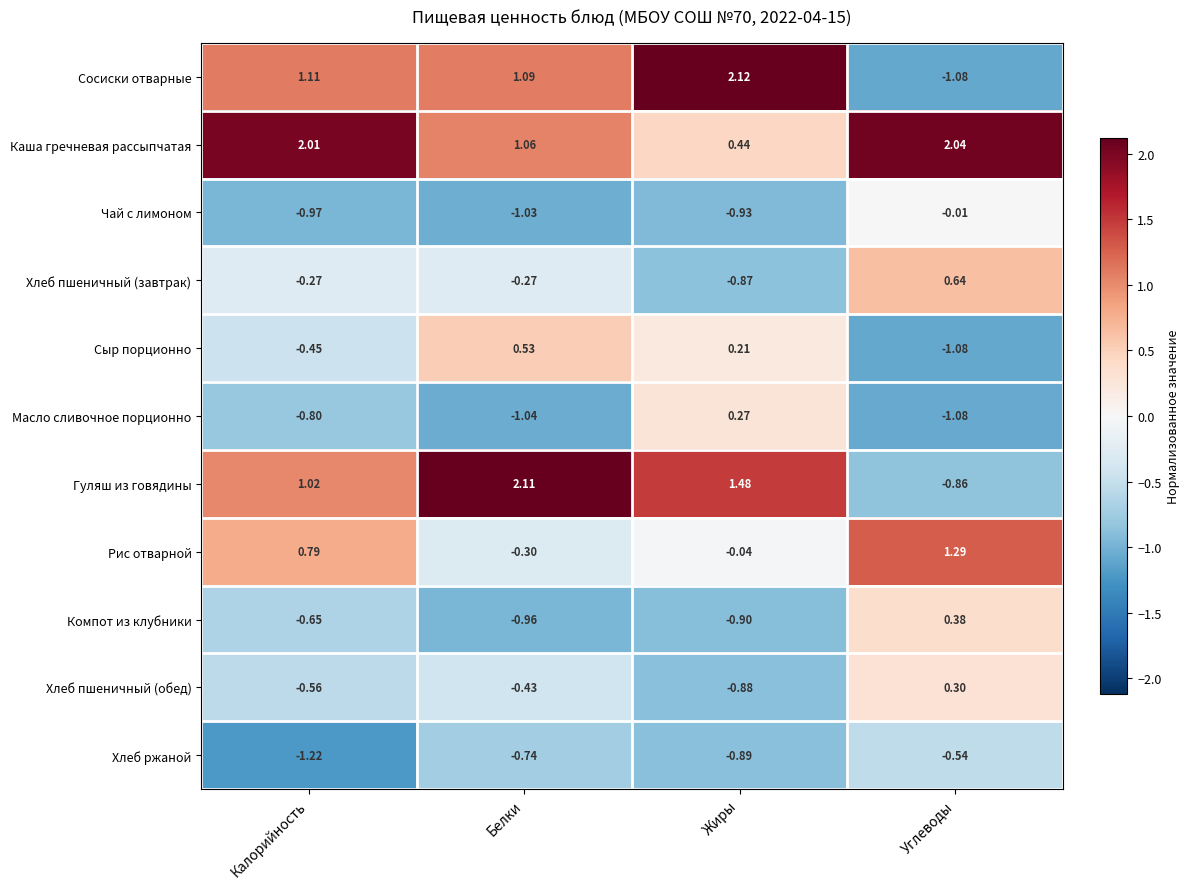

List the series in order of their peak value, lowest first.

Хлеб ржаной, Чай с лимоном, Масло сливочное порционно, Хлеб пшеничный (обед), Компот из клубники, Сыр порционно, Хлеб пшеничный (завтрак), Рис отварной, Каша гречневая рассыпчатая, Гуляш из говядины, Сосиски отварные